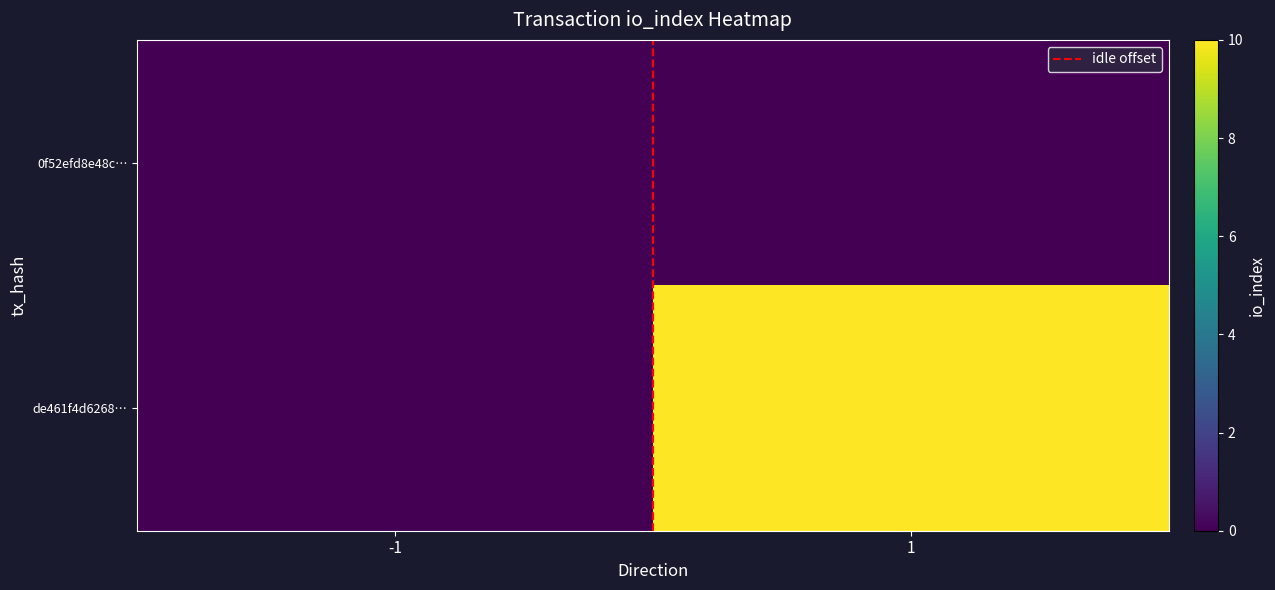

How many data points does each series have?

2